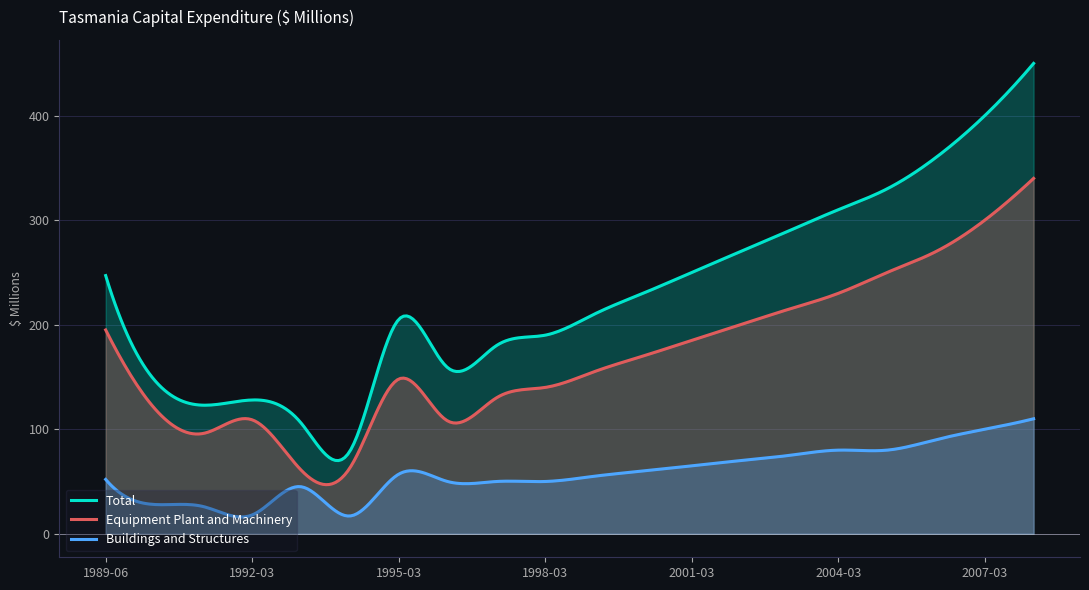

How many data points in Equipment Plant and Machinery are less than 170?

10